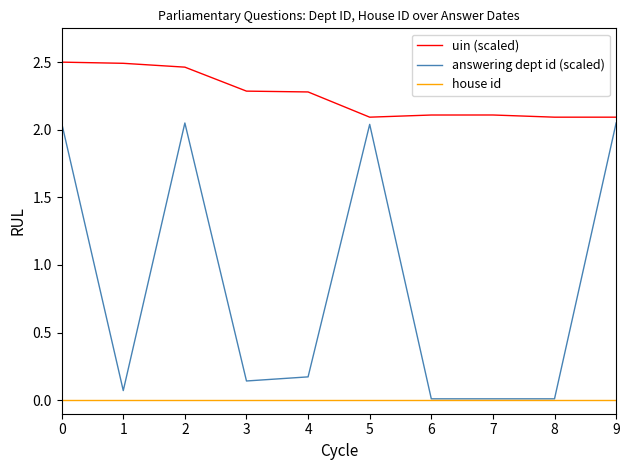

Rank the series by their maximum value, from lowest to highest.

house id, answering dept id (scaled), uin (scaled)